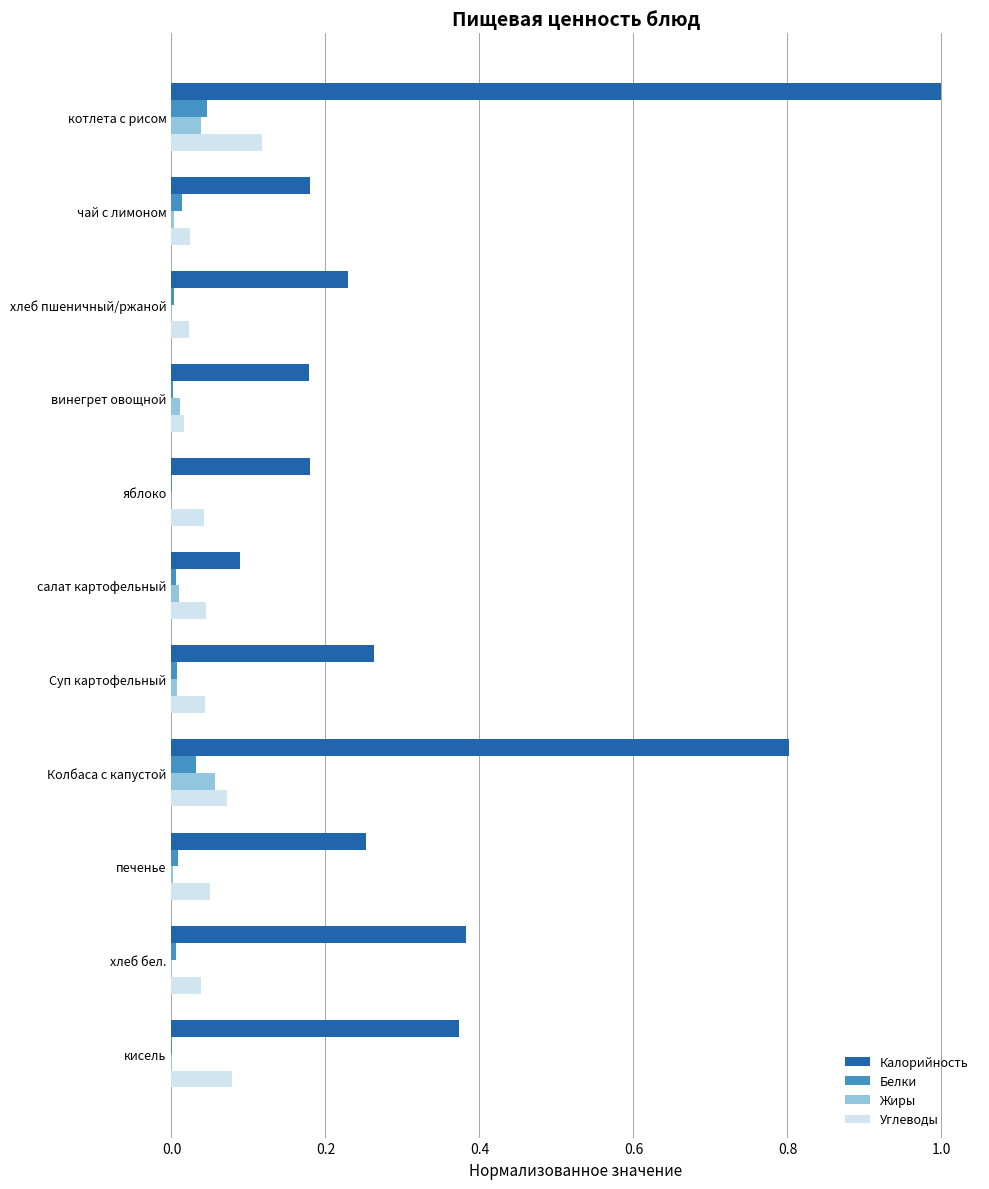

What is the sum of all Углеводы values?

0.6